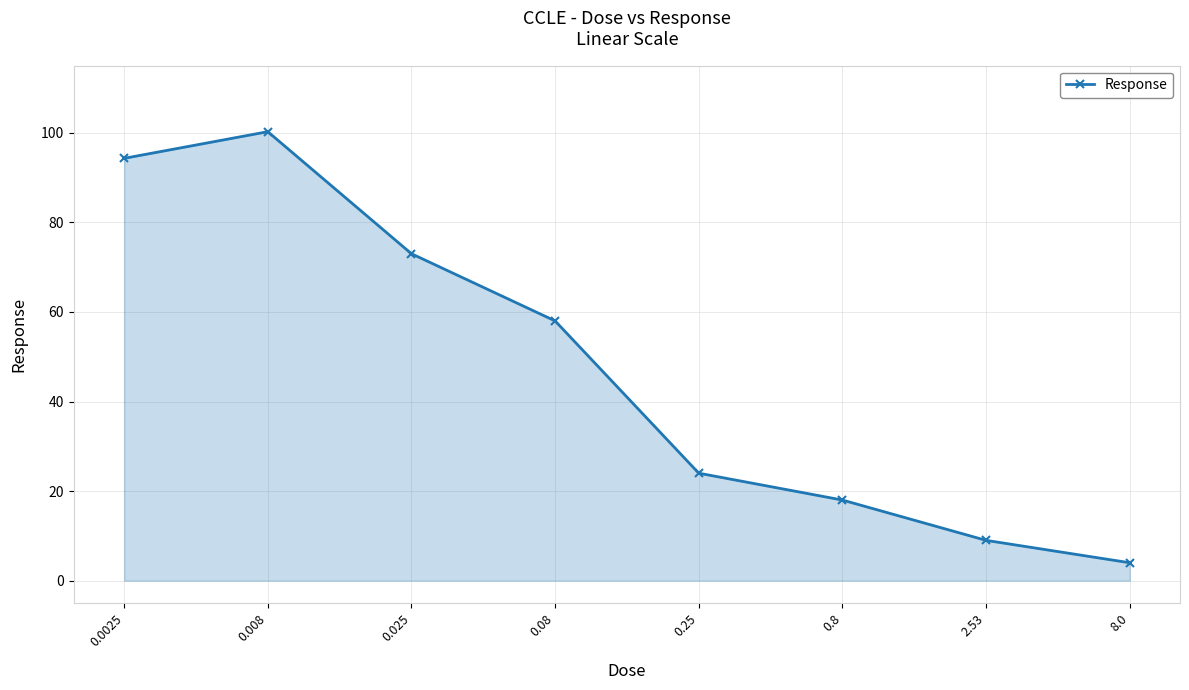

Where is the data nearest to the value 52?

0.08